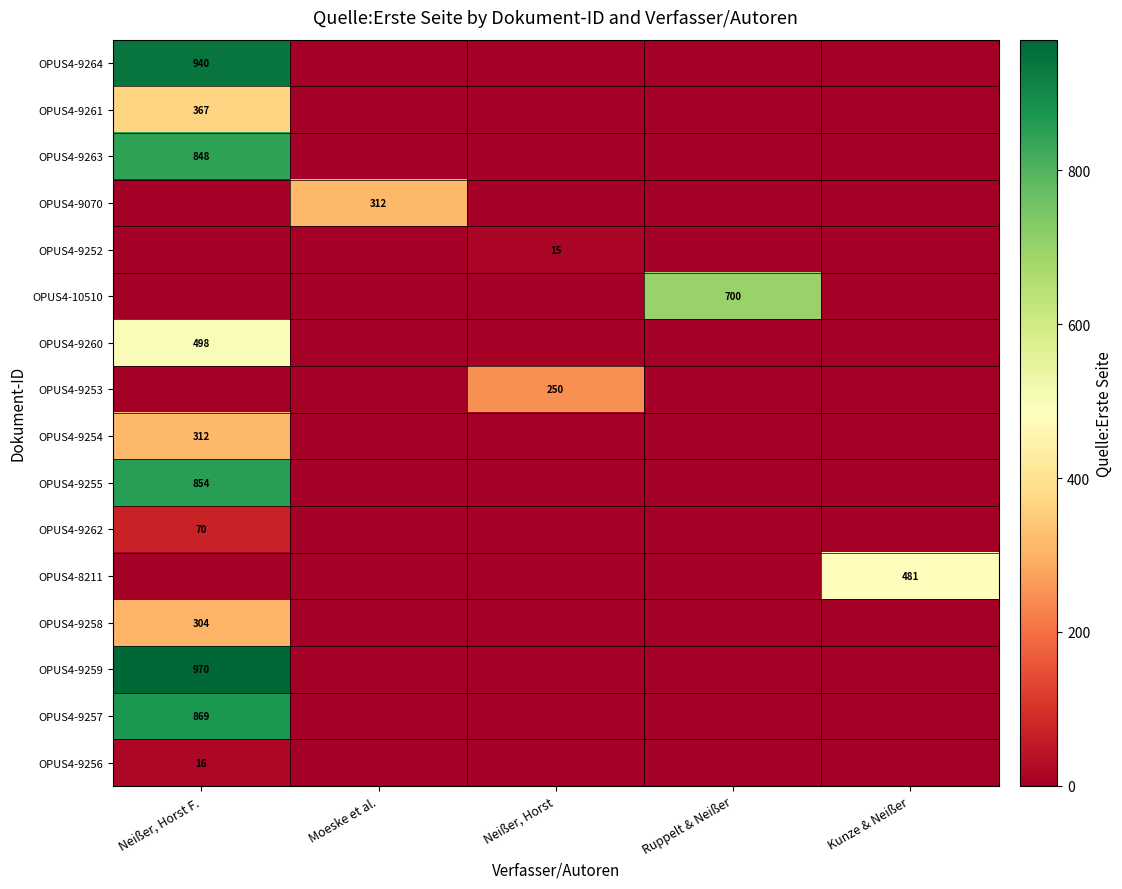

Is it true that OPUS4-9255 equals 401 at Neißer, Horst F.?

False